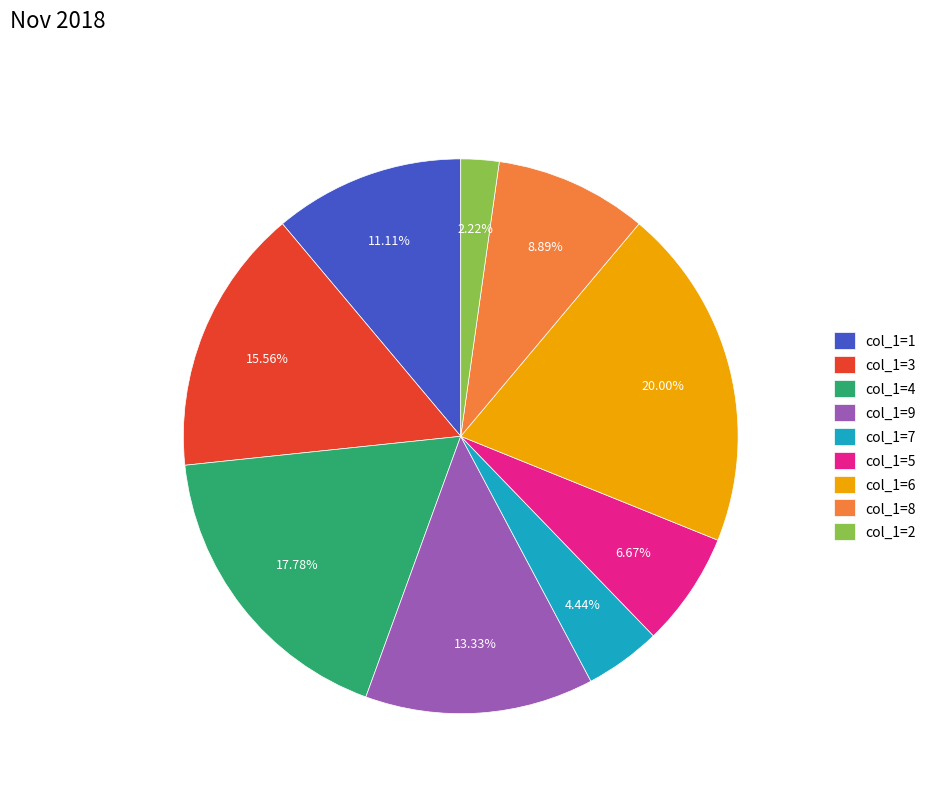

Do col_1=7 and col_1=4 together represent more than half of the pie?

No